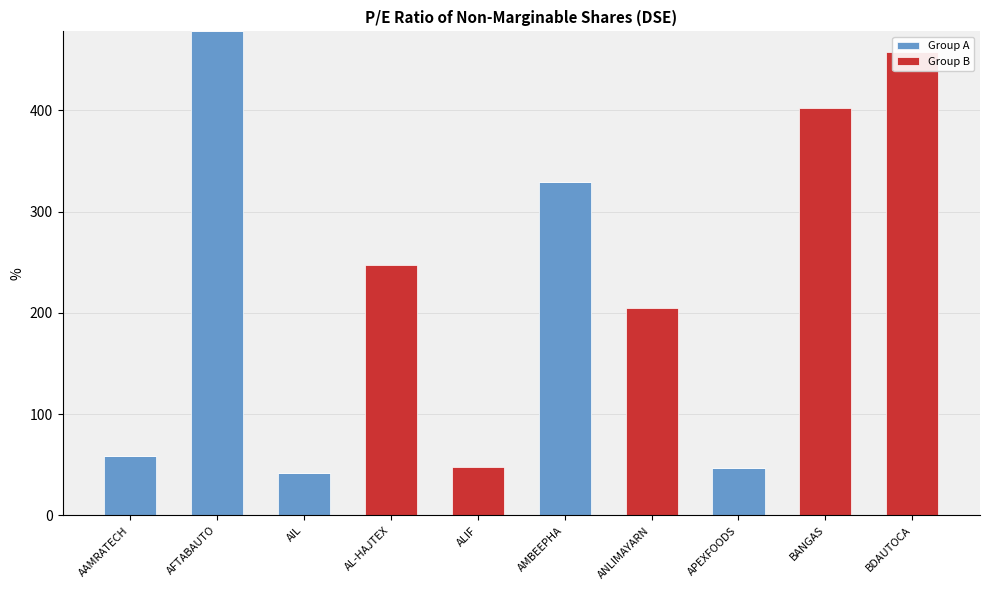

What is the sum of all Group A values?

953.8